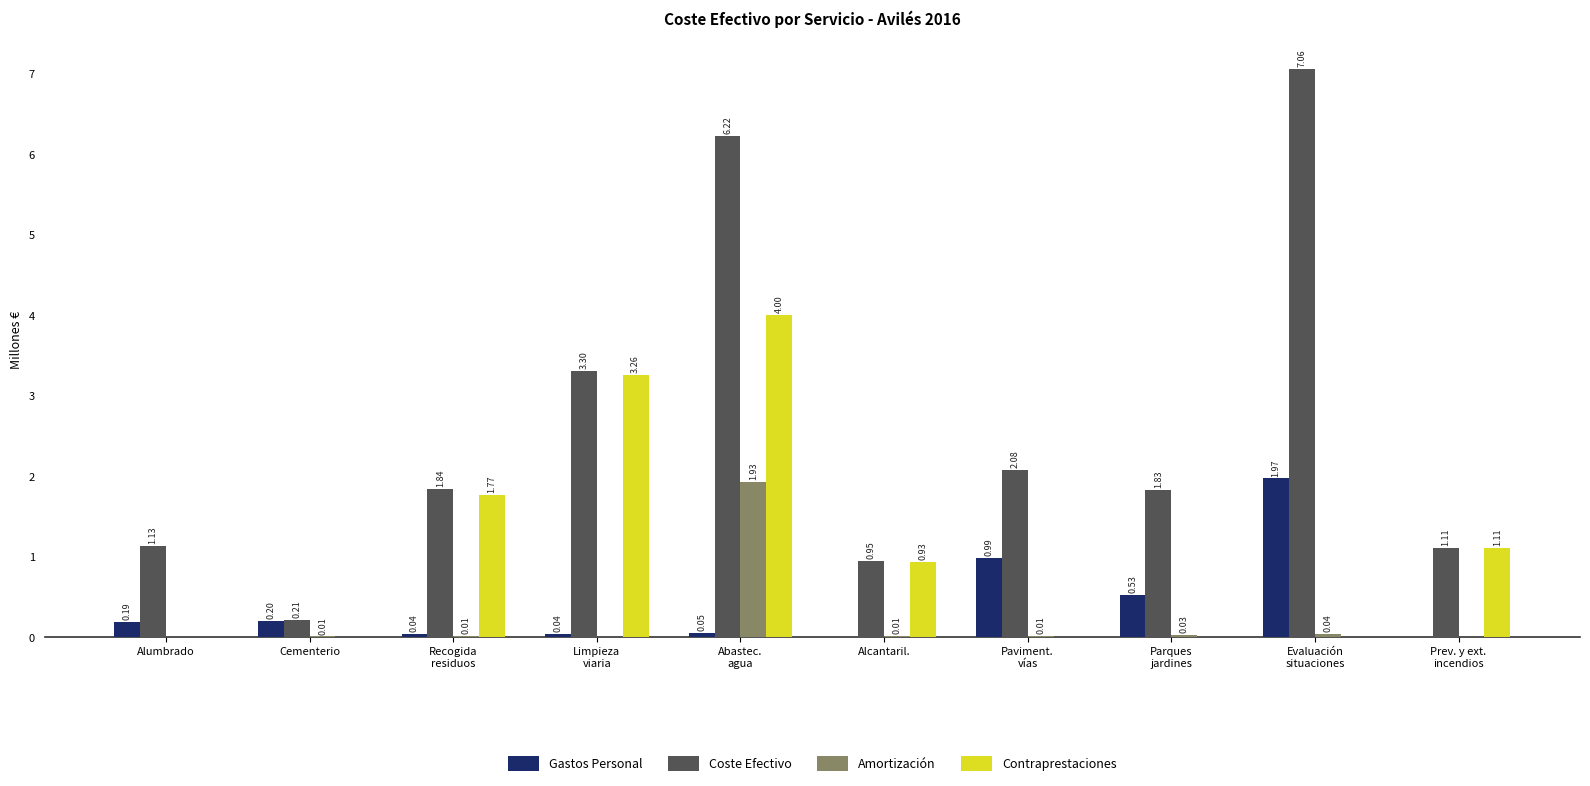

At which label is Contraprestaciones closest to 1?

Alcantaril.